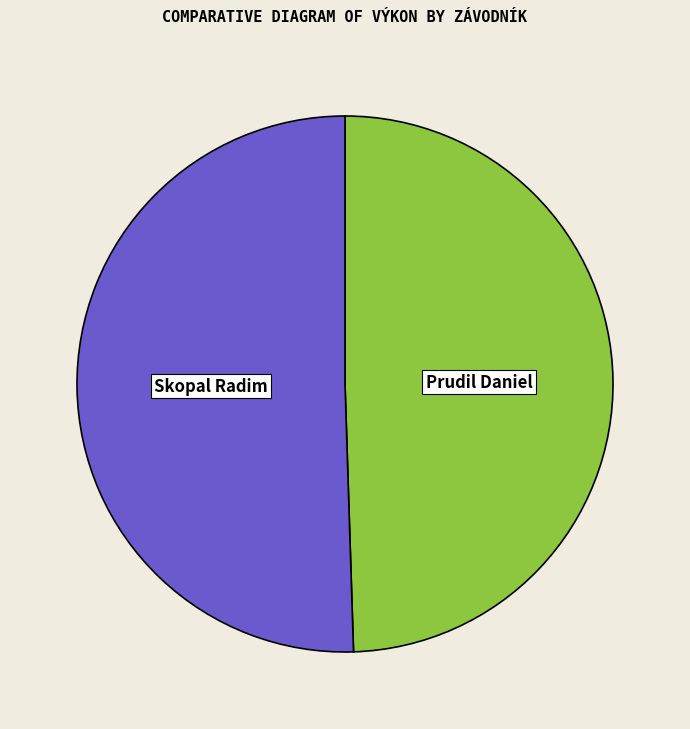

The Skopal Radim slice represents 40% of the pie. True or false?

False